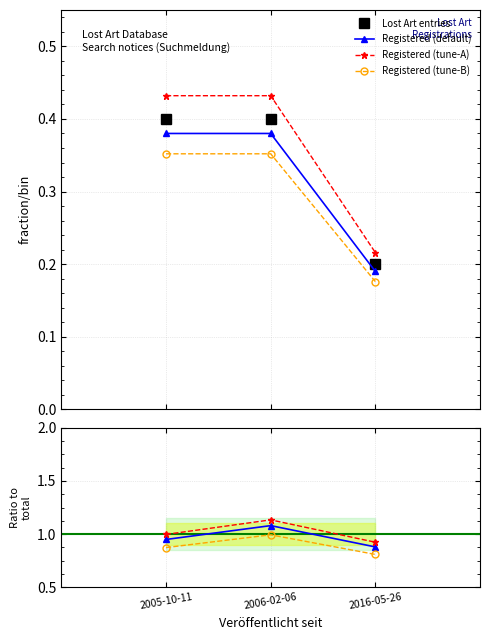

At which category is the sum across all series the highest?

2006-02-06